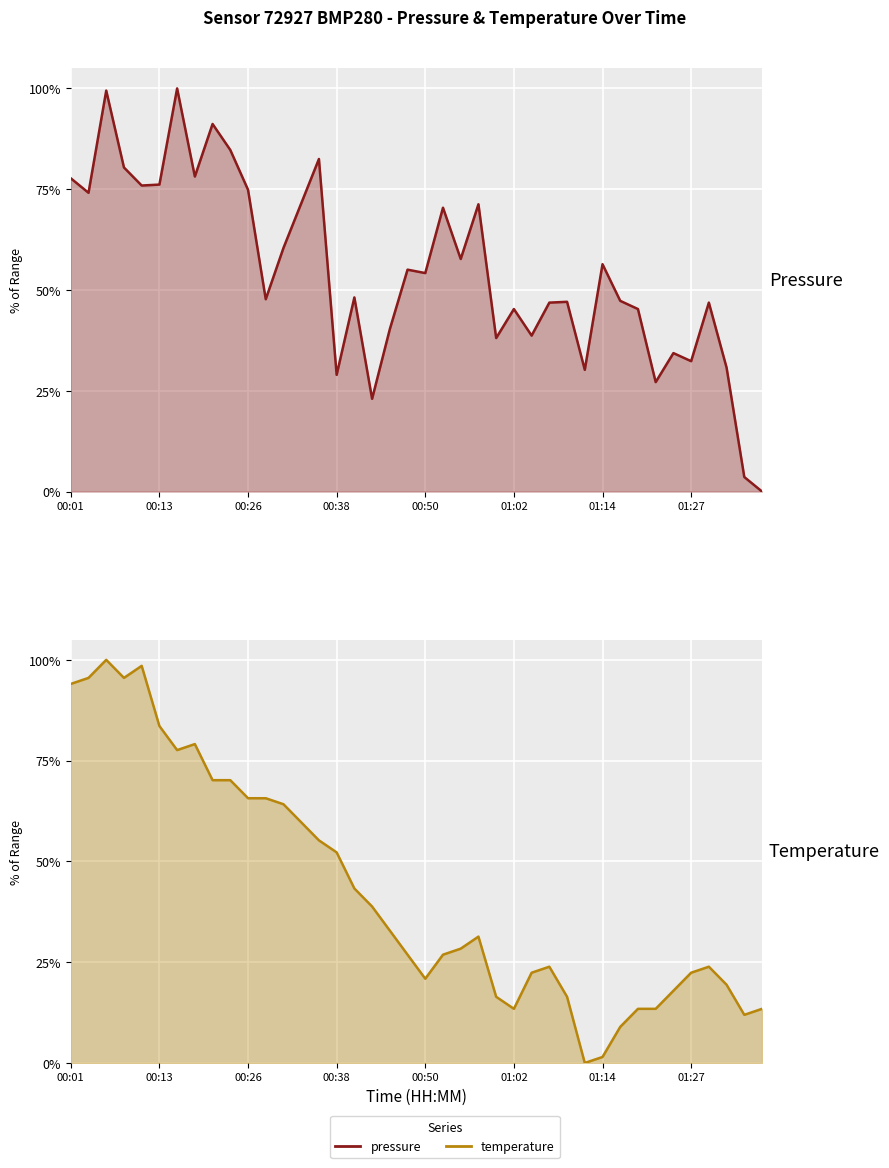

How many interior local valleys does the temperature series have?

6